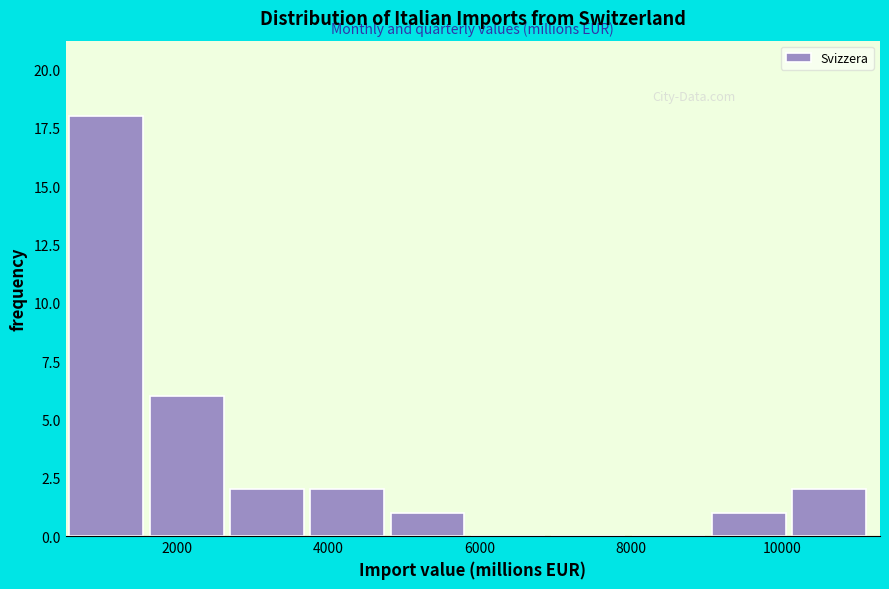

What is the height of the bar covering 1600 to 2600 on the x-axis? Neither the bar edges nor the heights are printed on the chart, so give them approximately, as read against the axes.

6